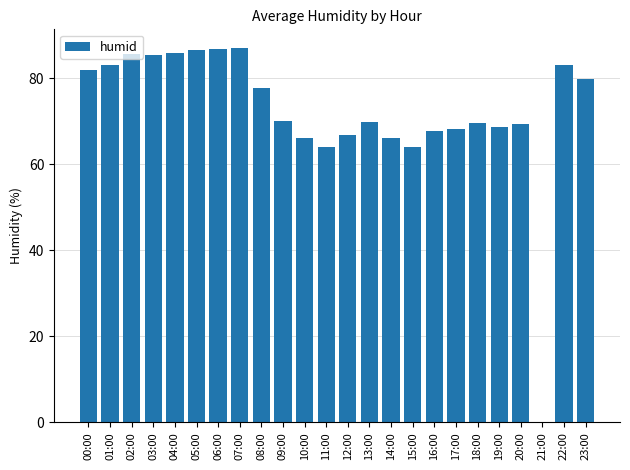

What is the sum of all values?

1732.7